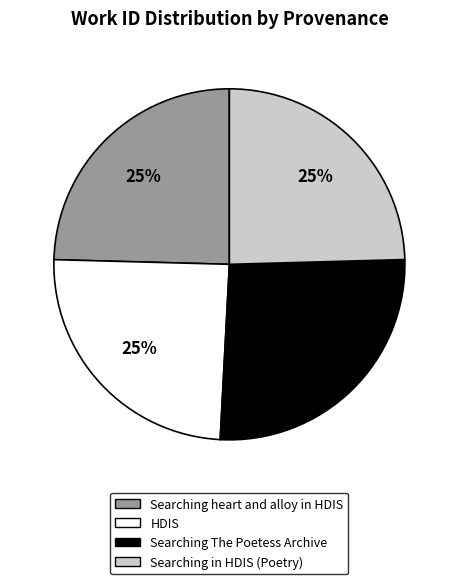

To the nearest percent, what portion does Searching The Poetess Archive represent?

26%